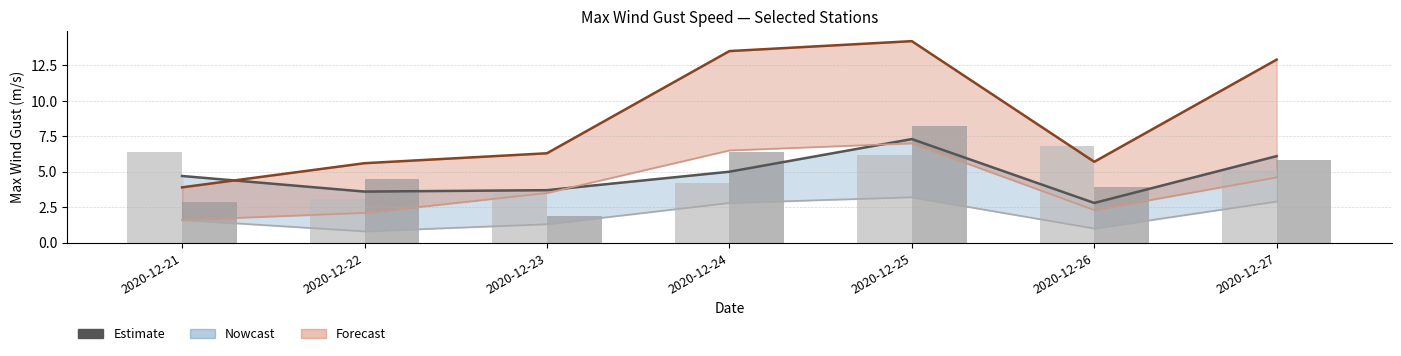

Reading left to right, extract all data points from this chart.

Airola MED MAX: 4.7	3.6	3.7	5.0	7.3	2.8	6.1
Airola MED: 1.6	0.8	1.3	2.8	3.2	1.0	2.9
Apice MED MAX: 3.9	5.6	6.3	13.5	14.2	5.7	12.9
Apice MED: 1.6	2.1	3.5	6.5	7.0	2.3	4.6
Battipaglia MED MAX: 6.4	3.1	3.5	4.2	6.2	6.8	5.1
Boscotrecase MED MAX: 2.9	4.5	1.9	6.4	8.2	3.9	5.8